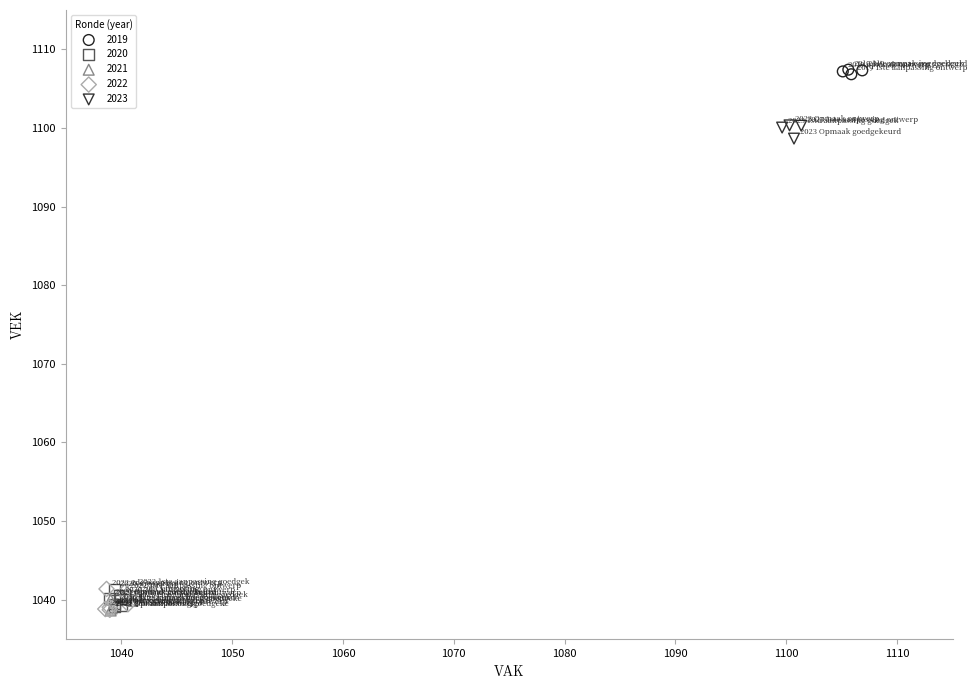

Which series contains the highest Y value?

2019